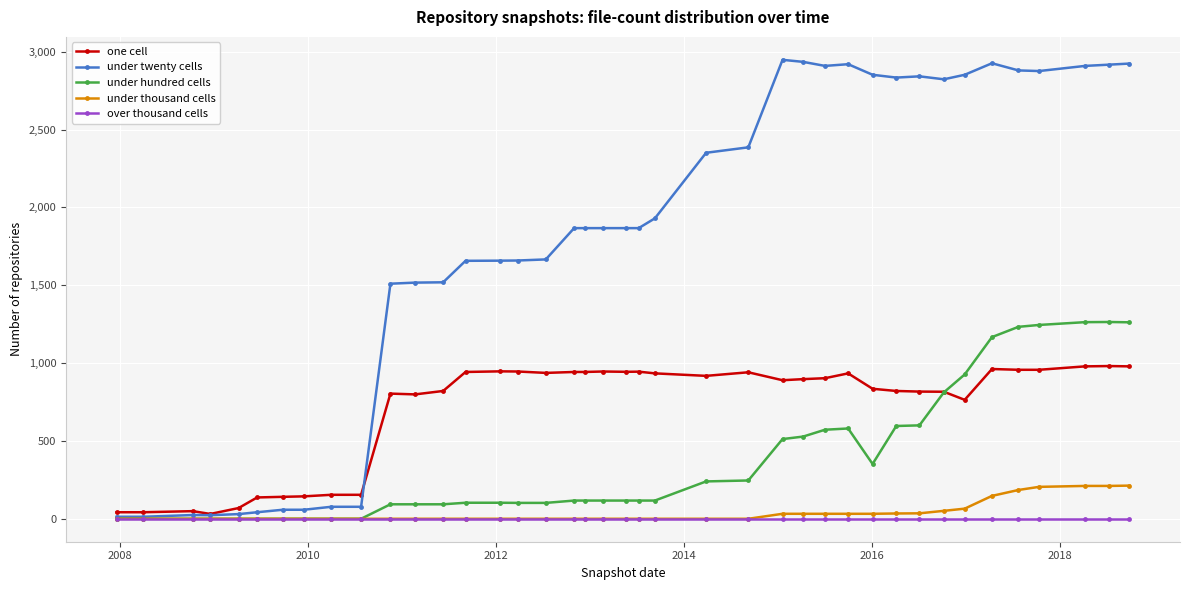

Which series has the largest range (max minus min)?

under twenty cells